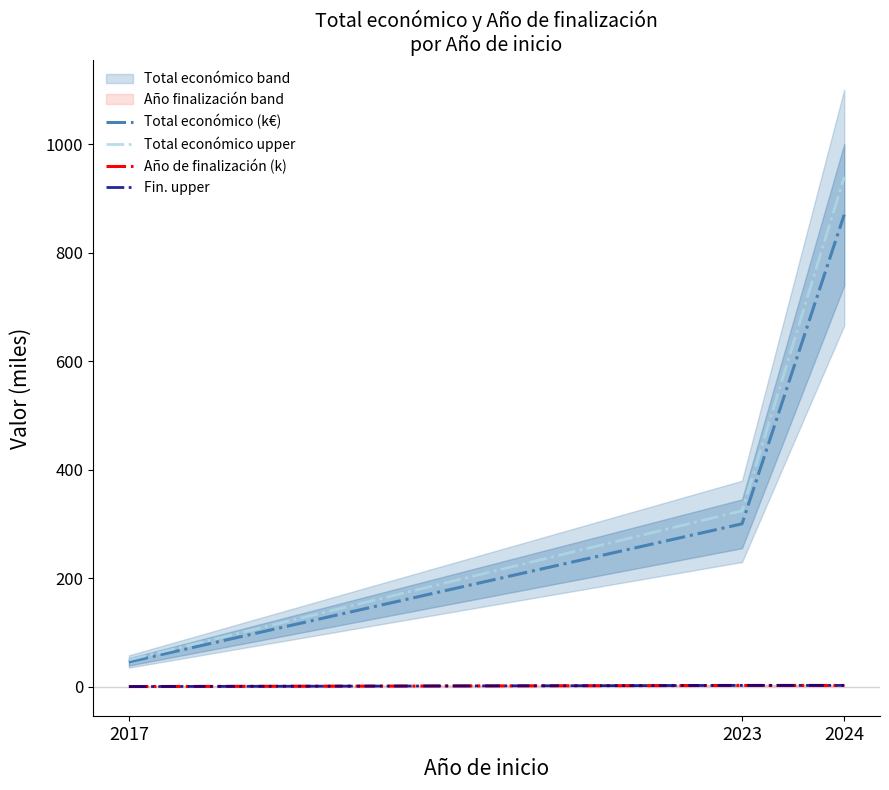

The value of Año de finalización (k) at 2024 is 1.1. True or false?

False